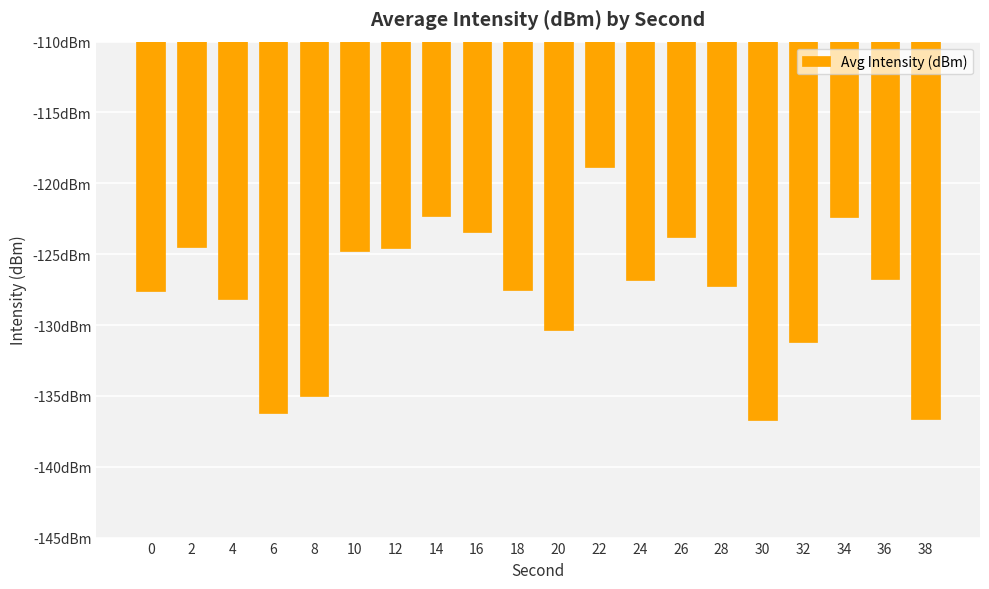

What is the value of the 13th bar from the left?

-126.8